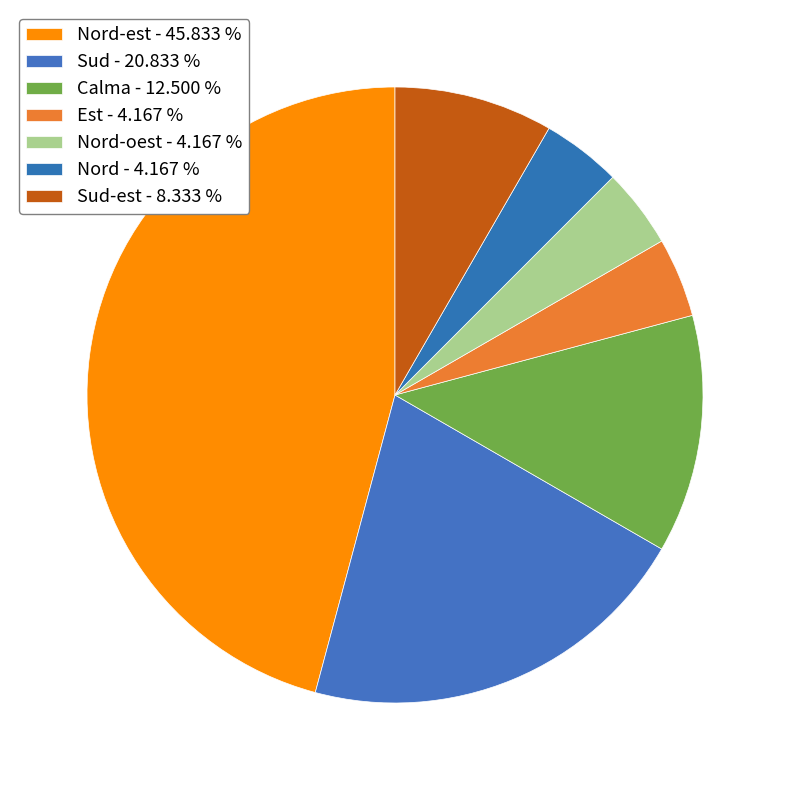

What is the largest slice in the pie chart?

Nord-est - 45.833 %